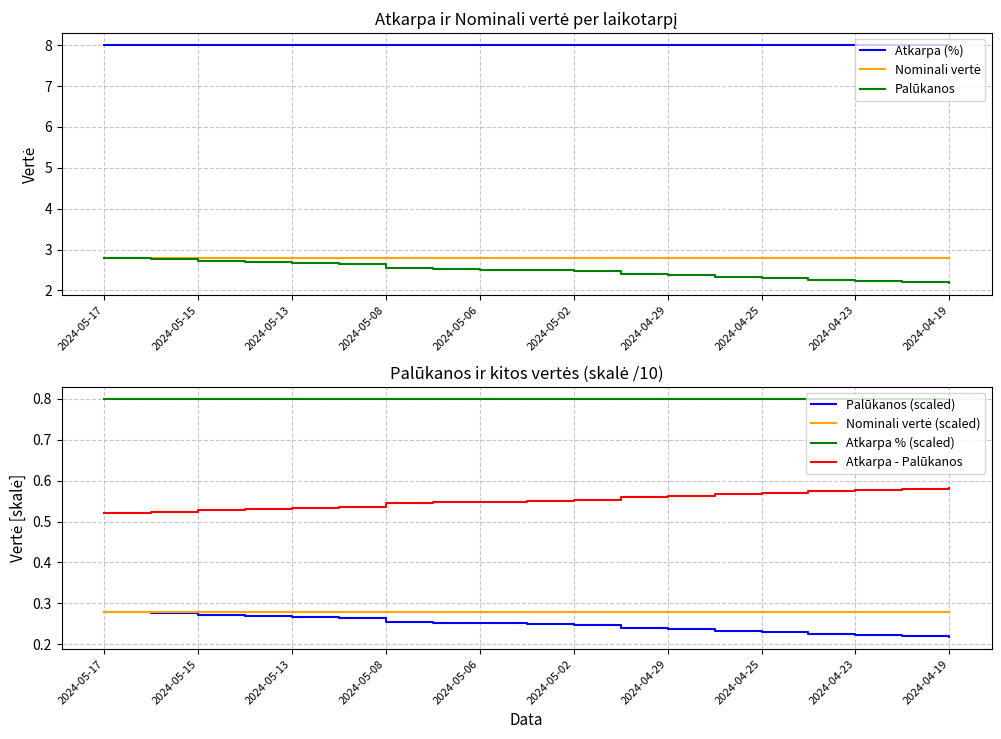

What is the average value of the Atkarpa (%) series?

8.0